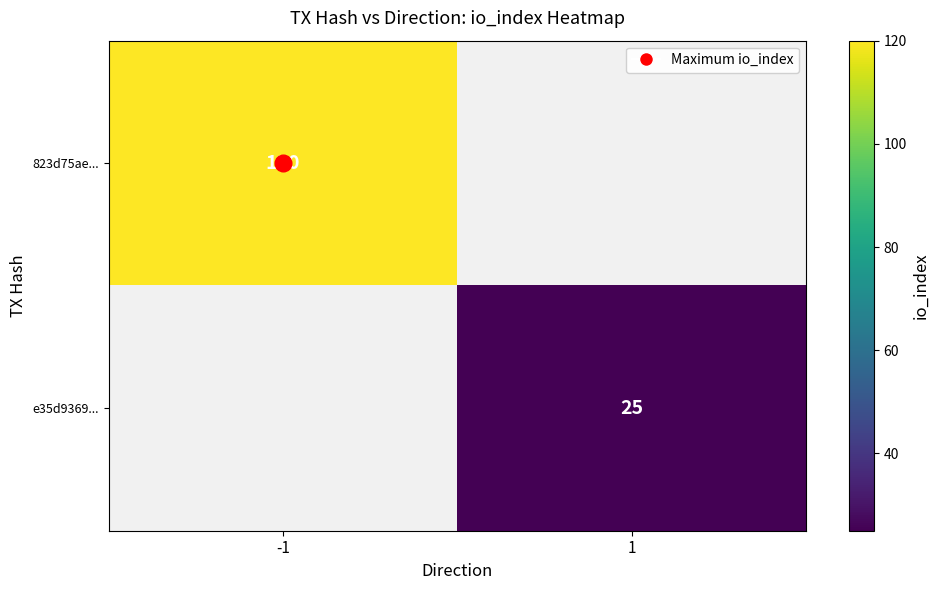

The value of e35d9369... at 1 is 12. True or false?

False